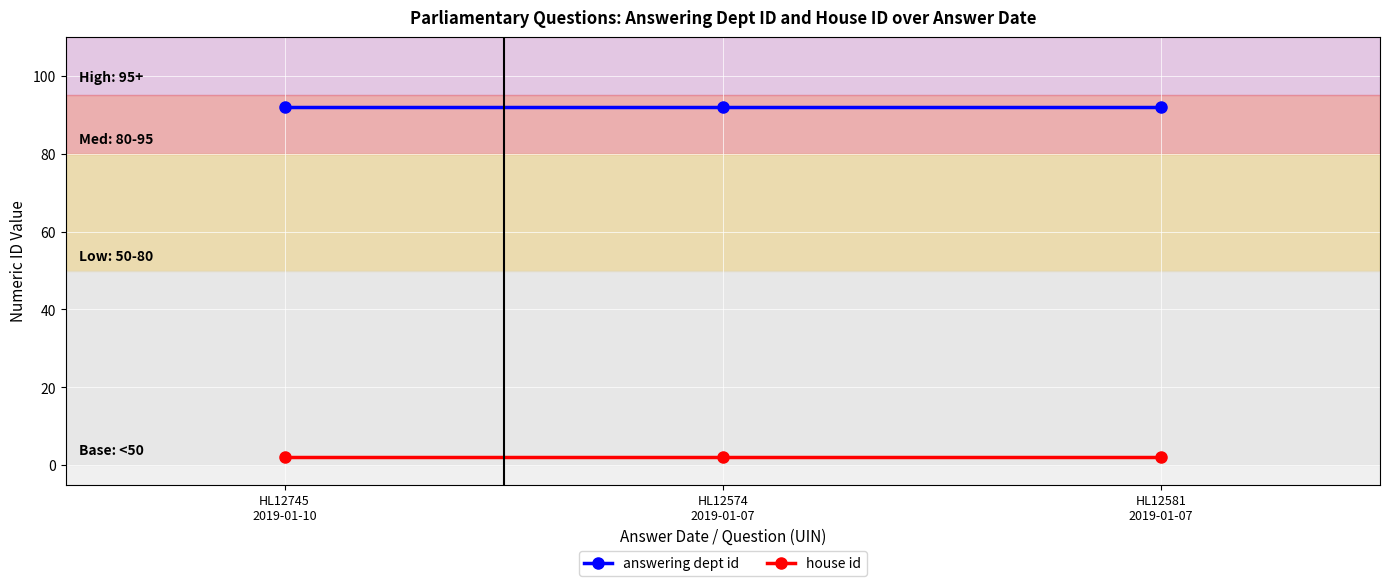

Rank the series by their maximum value, from lowest to highest.

house id, answering dept id